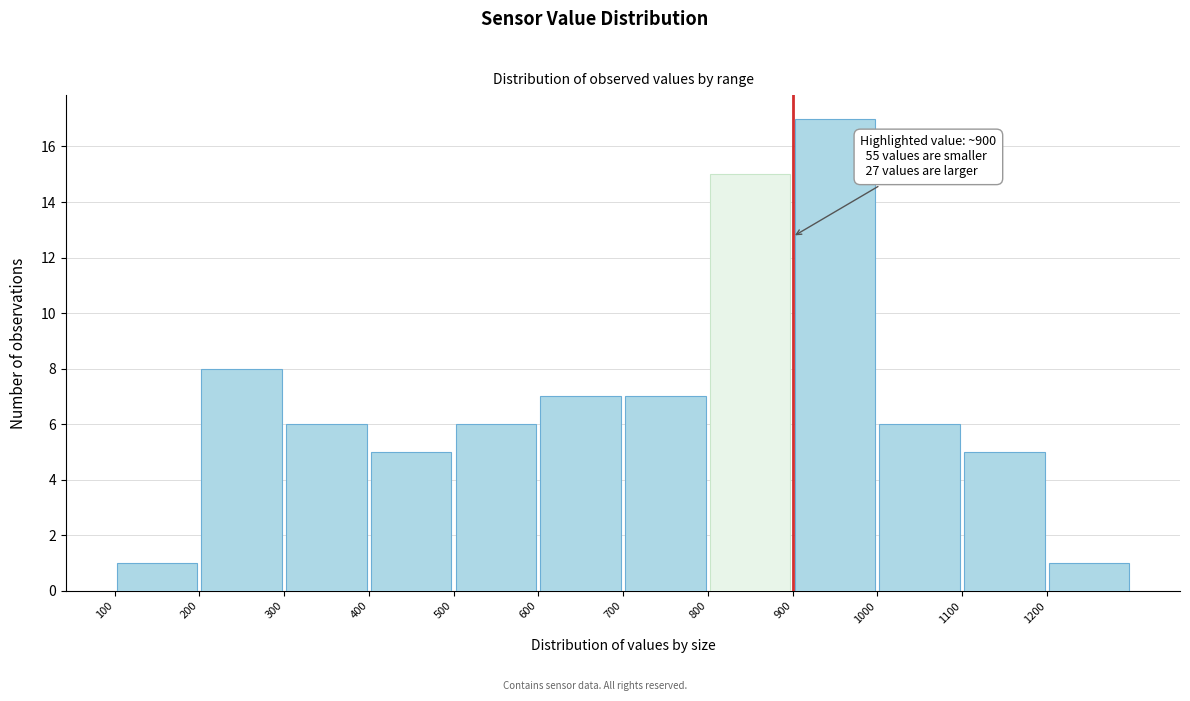

Over which range of the x-axis is the bar tallest?

900 to 1000